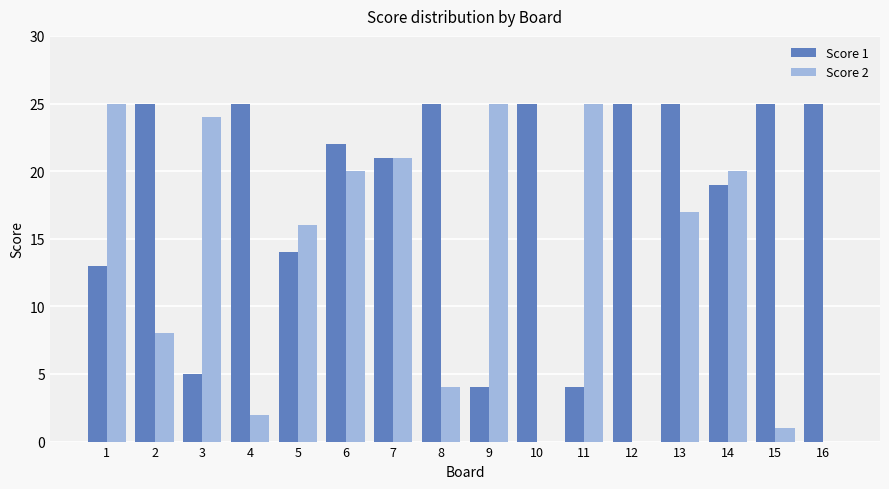

The Score 1 series shows 25 at 13. True or false?

True